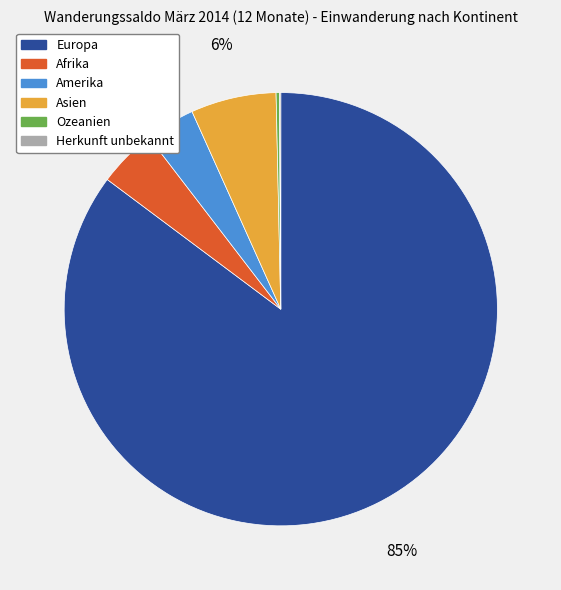

Which category has the biggest portion of the pie?

Europa